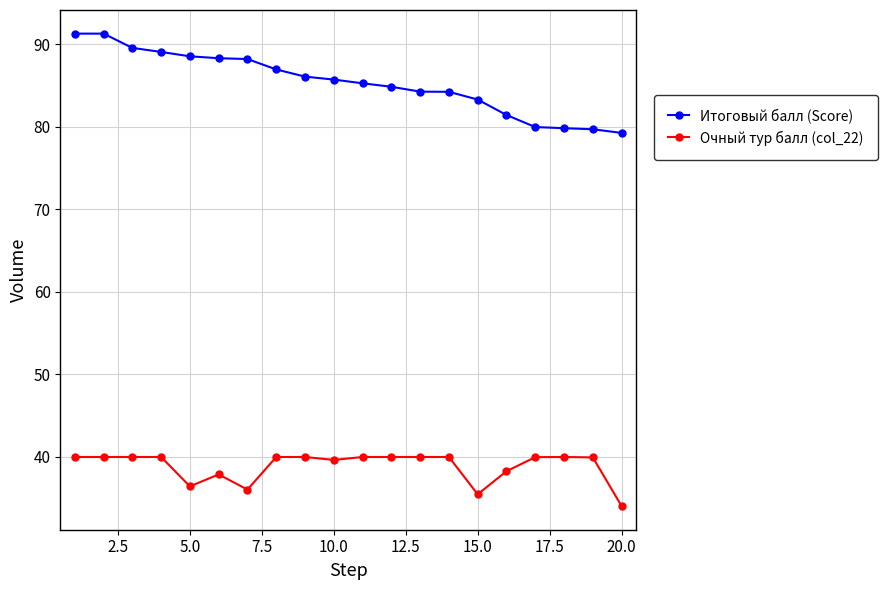

Which series has the largest range (max minus min)?

Итоговый балл (Score)